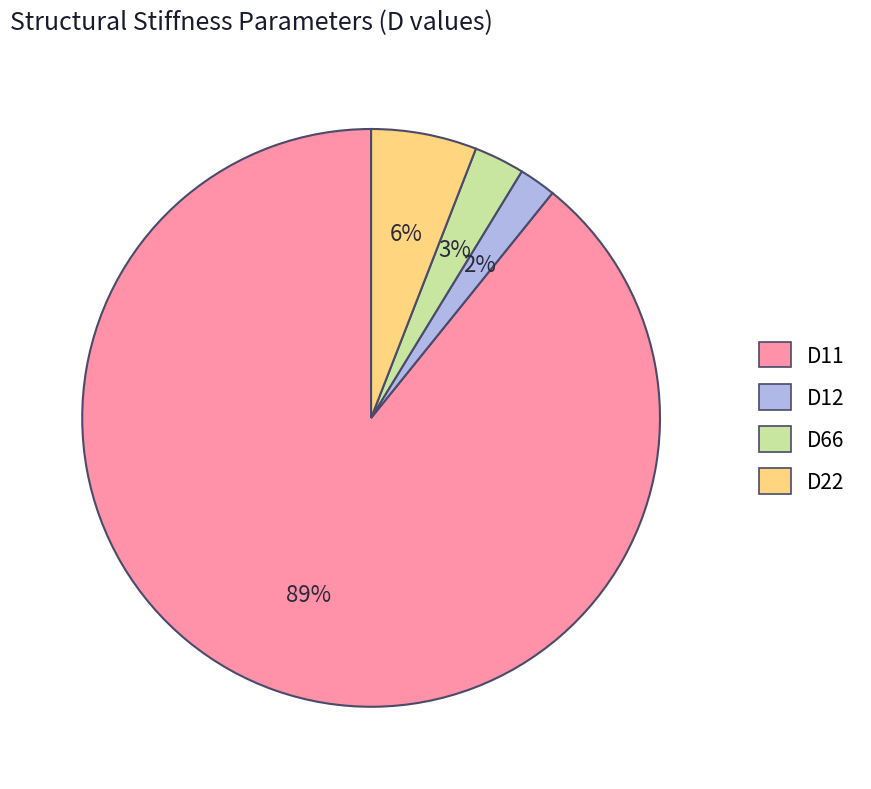

Approximately how many times larger is the value at D66 compared to D22?

0.5